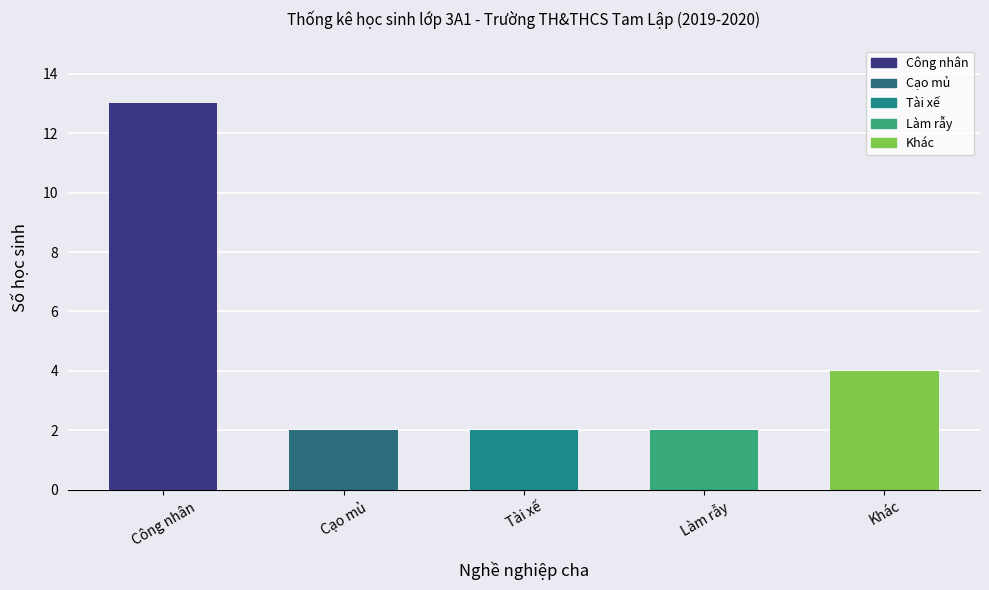

At which category does the chart reach its peak across all series?

Công nhân